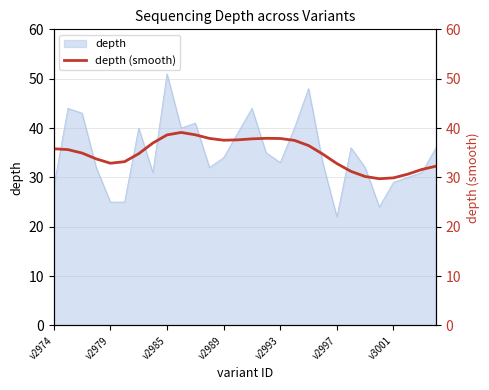

The value of depth at v2989 is 13. True or false?

False